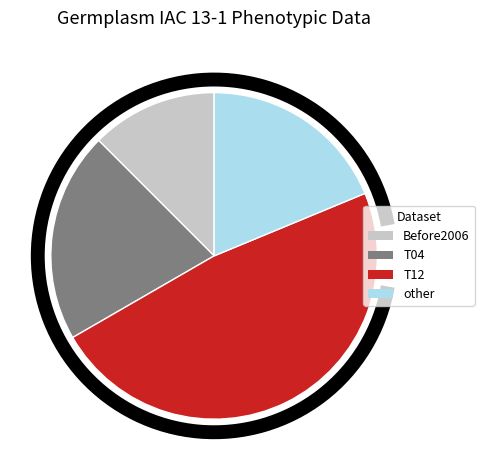

Which slice is the largest?

T12